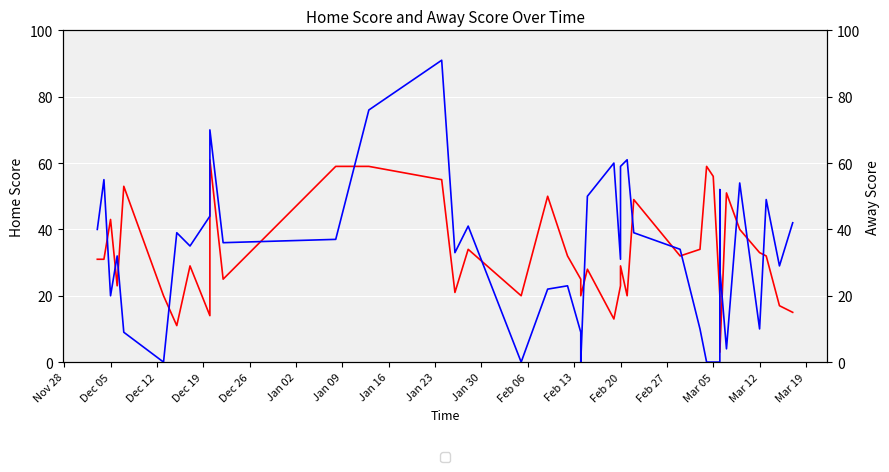

At how many categories does at least one series exceed 19?

40